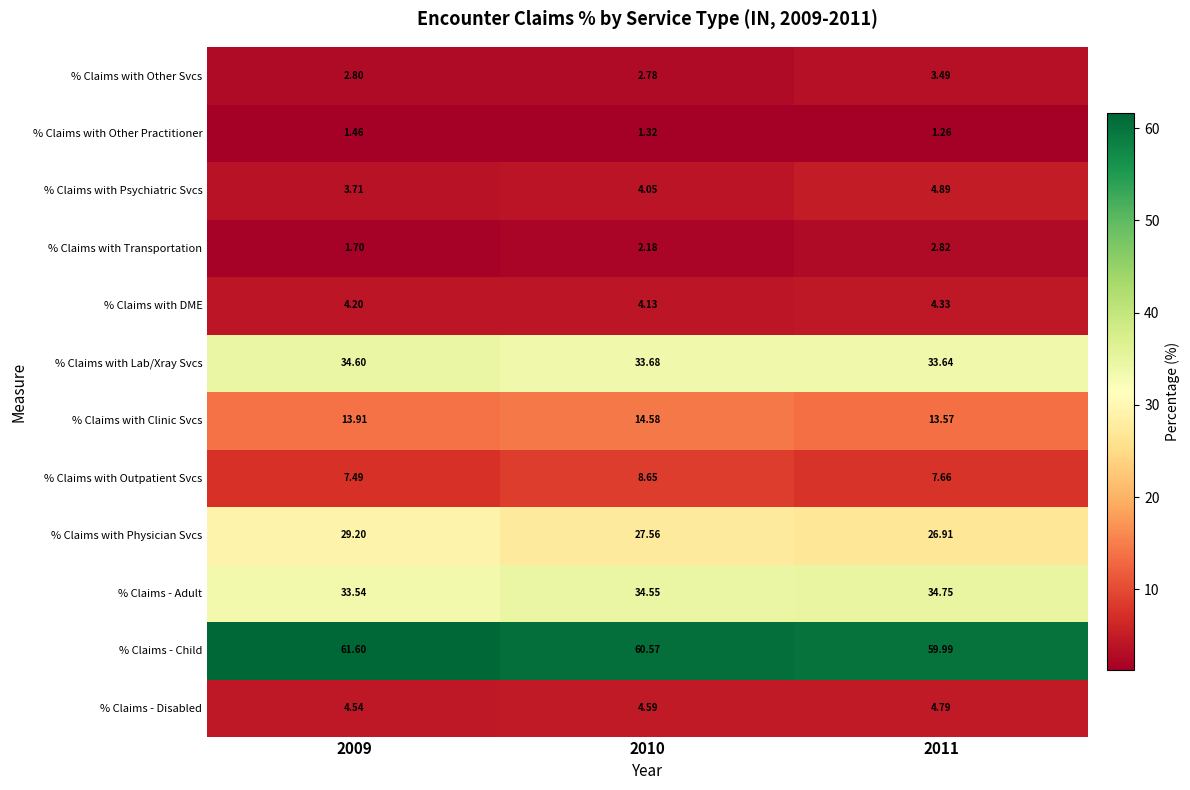

Which series has the largest total across all categories?

% Claims - Child